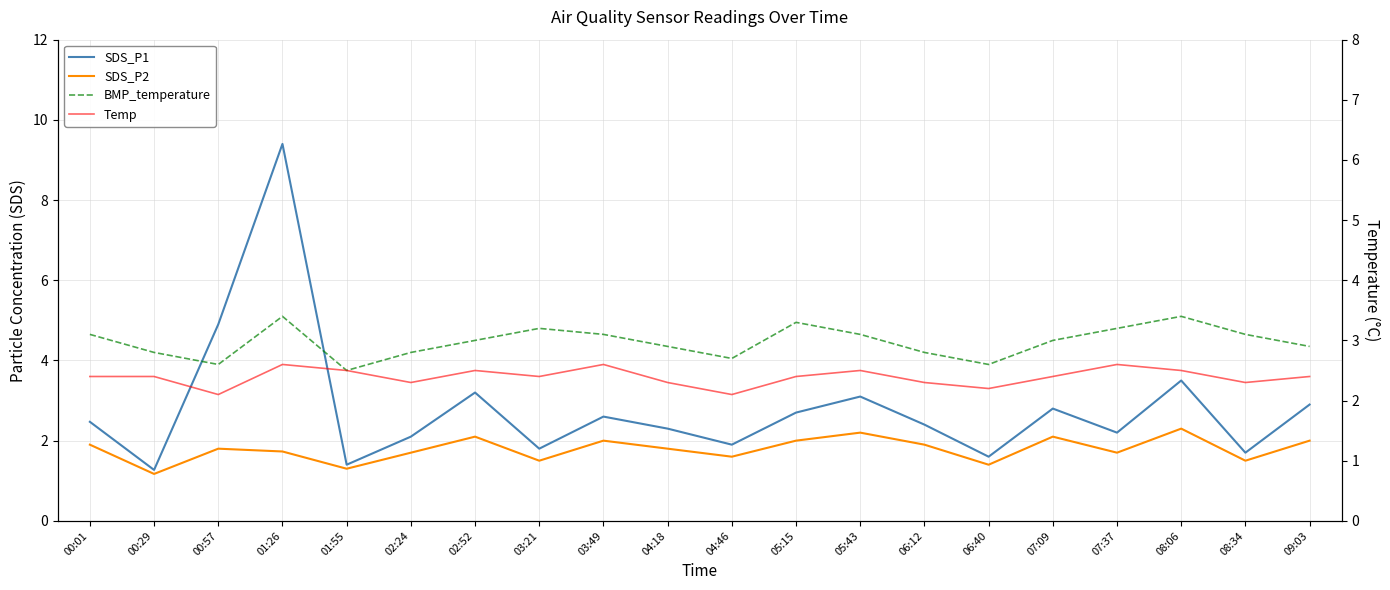

What is the difference between the highest and lowest values at 03:49?

1.1